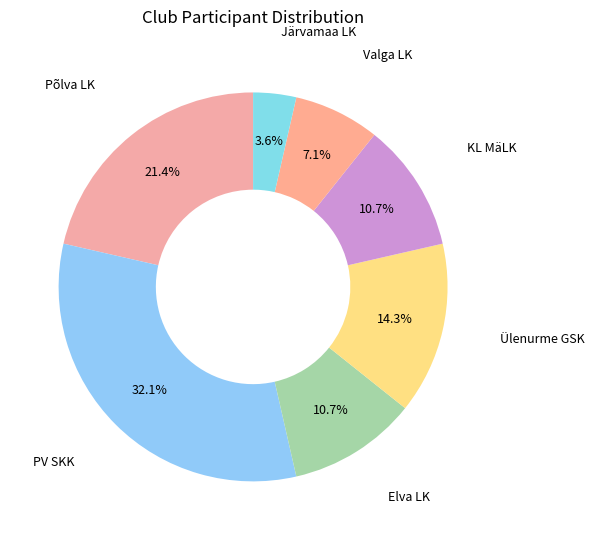

How many segments does this pie chart have?

7